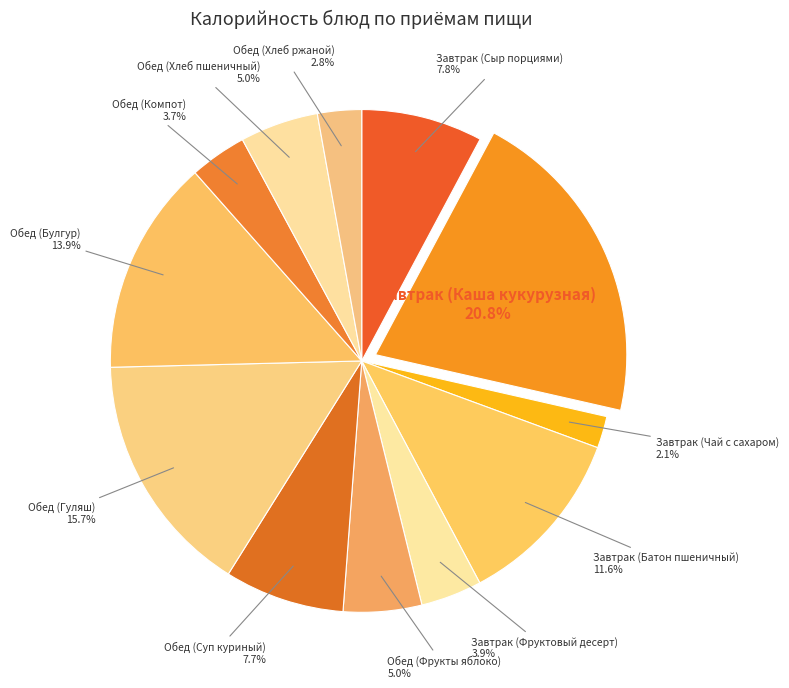

How many segments does this pie chart have?

12